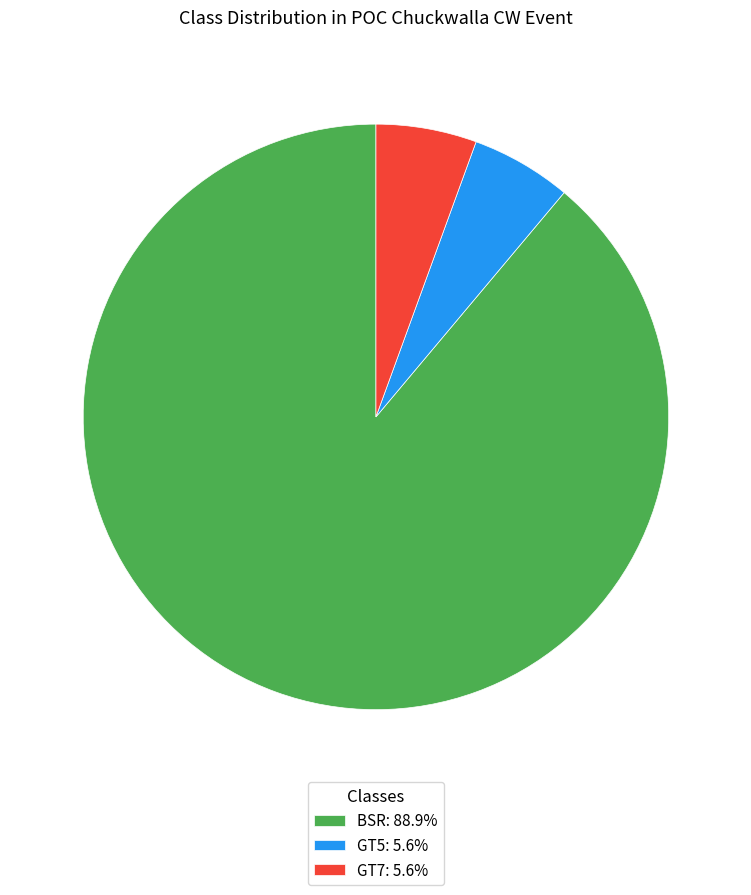

How many slices are in this pie chart?

3